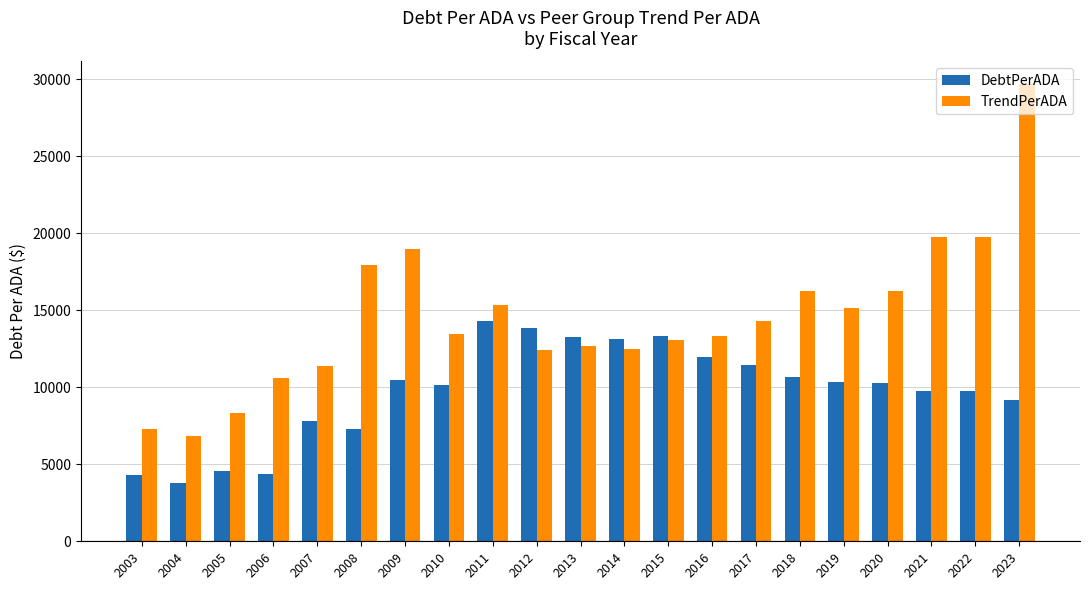

Which label corresponds to the largest value in the chart?

2023